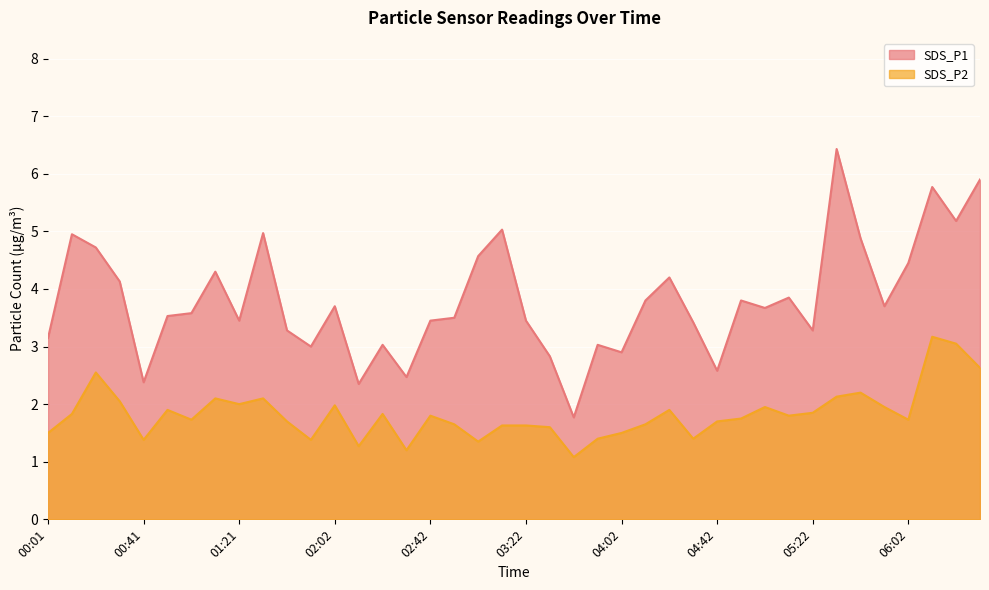

At which category does SDS_P1 reach its first local valley?

00:41